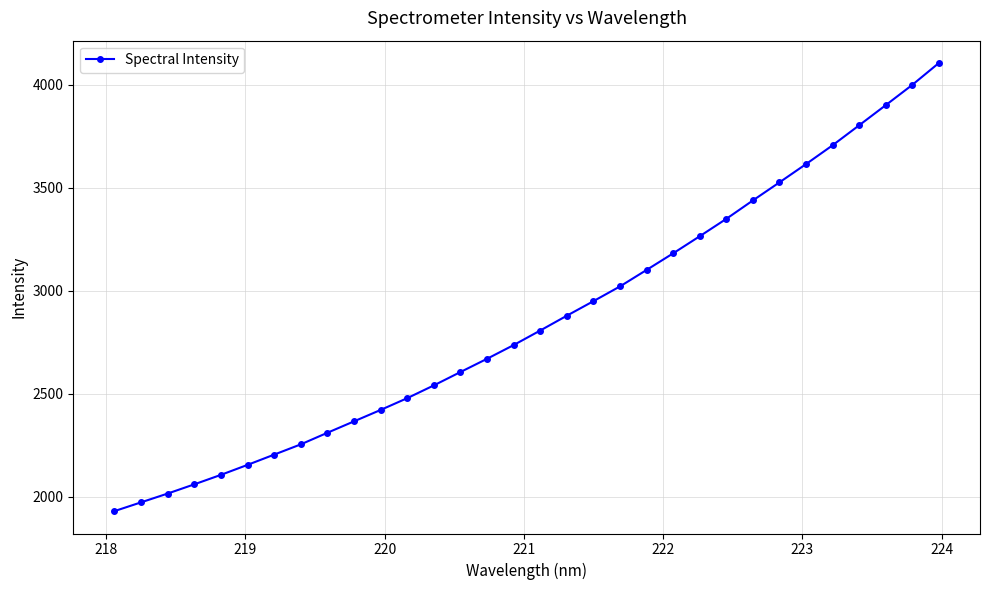

What is the minimum value shown in the chart?

1931.4